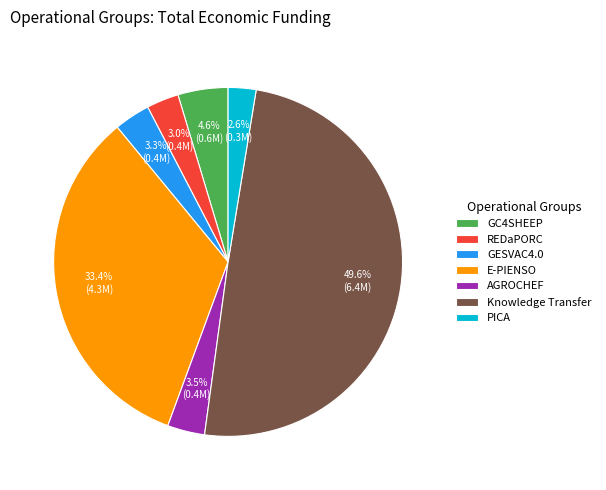

Is E-PIENSO the majority of the pie?

No